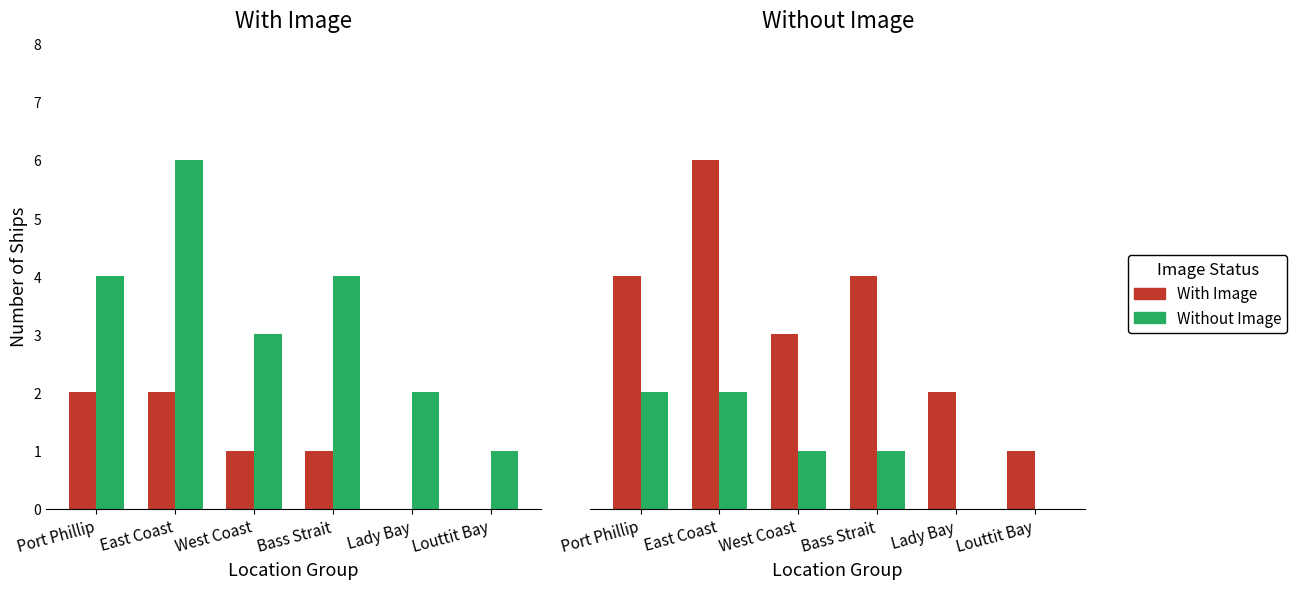

At Lady Bay, list the series in order from largest to smallest.

With Image, Without Image